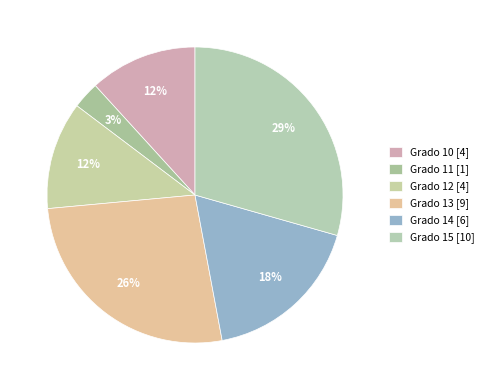

What percentage is the Grado 12 slice, to the nearest percent?

12%